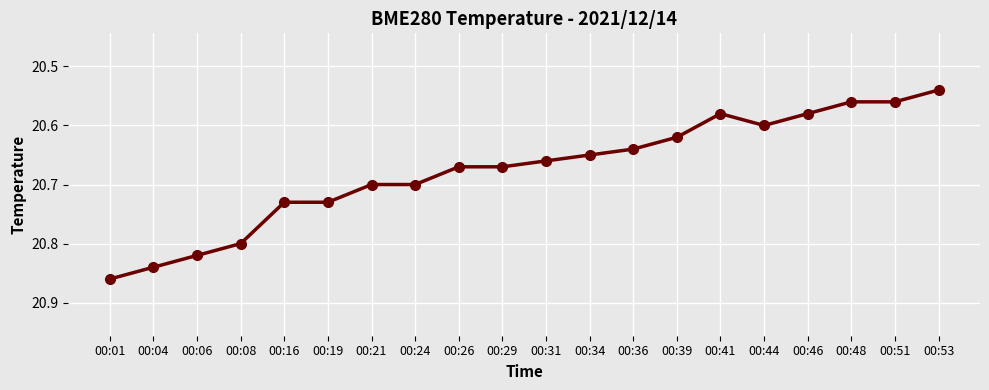

Is it true that the value at 00:31 is 13.5?

False